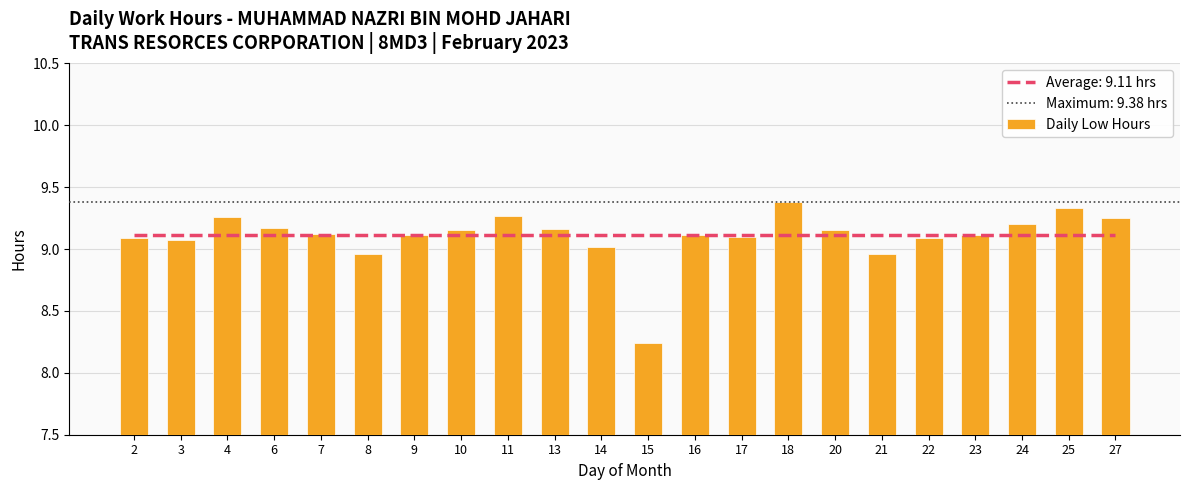

Rank the categories by value from lowest to highest.

15, 8, 21, 14, 3, 2, 22, 17, 9, 16, 23, 7, 10, 20, 13, 6, 24, 27, 4, 11, 25, 18